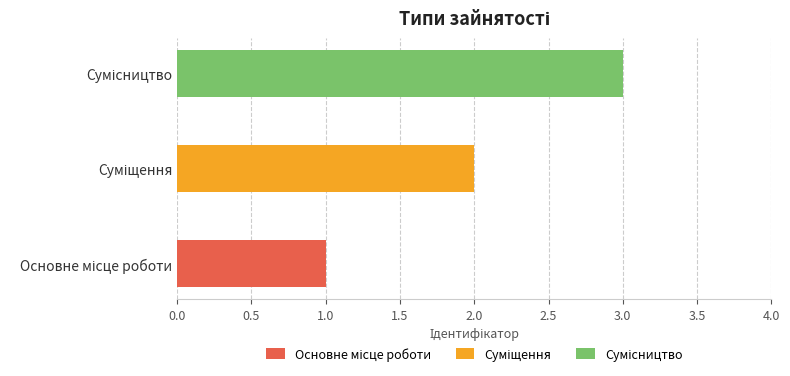

At which label does the data first exceed 2?

Сумісництво